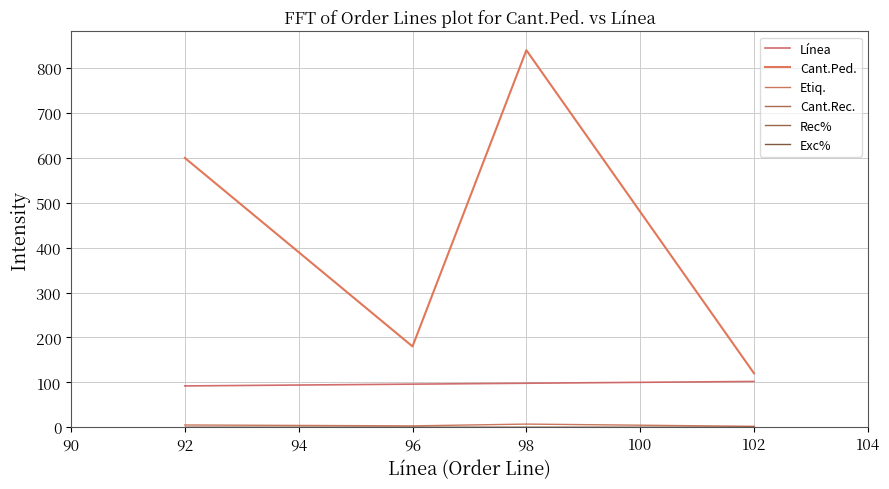

Does the chart display data point markers on the line(s)?

No